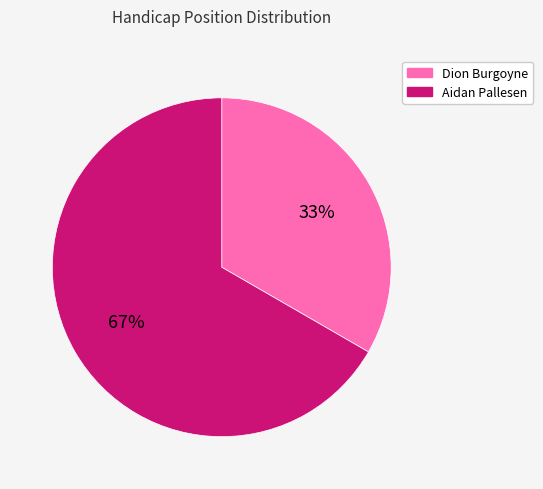

Between Dion Burgoyne and Aidan Pallesen, which is larger?

Aidan Pallesen